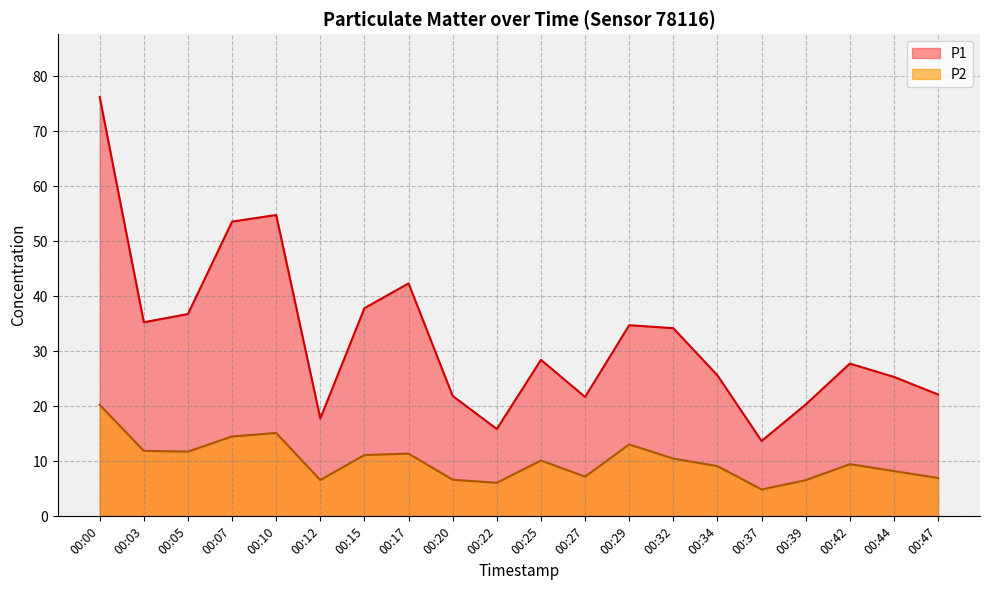

Reading left to right, extract all data points from this chart.

P1: 76.2	35.3	36.8	53.6	54.8	17.8	37.9	42.4	21.9	15.9	28.4	21.7	34.8	34.2	25.6	13.7	20.3	27.8	25.4	22.1
P2: 20.3	11.9	11.8	14.5	15.2	6.6	11.2	11.4	6.7	6.1	10.2	7.2	13.1	10.5	9.1	4.9	6.6	9.5	8.2	7.0